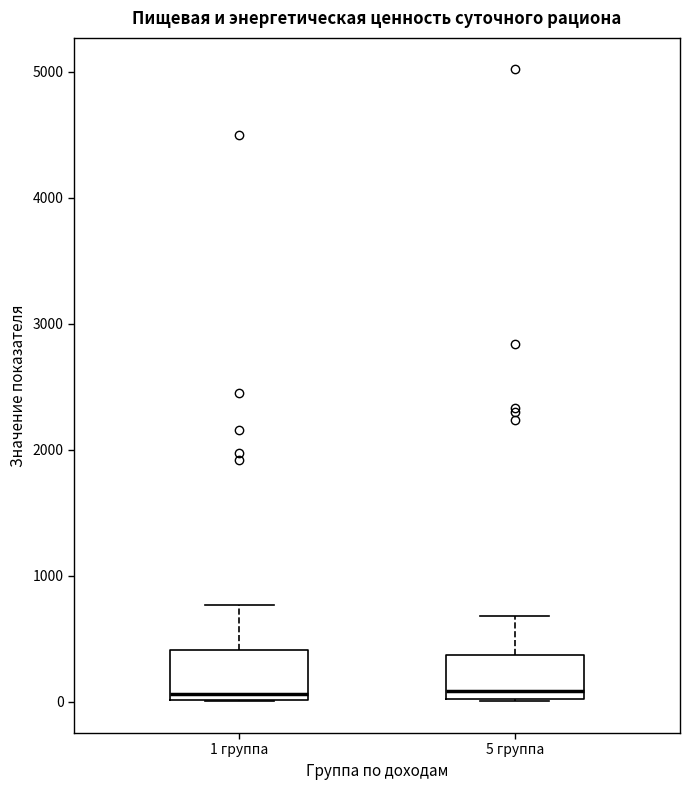

Where does the upper whisker of the box for 5 группа end on the y-axis? The values are not printed on the chart, so give them approximately, as read against the axis.

700